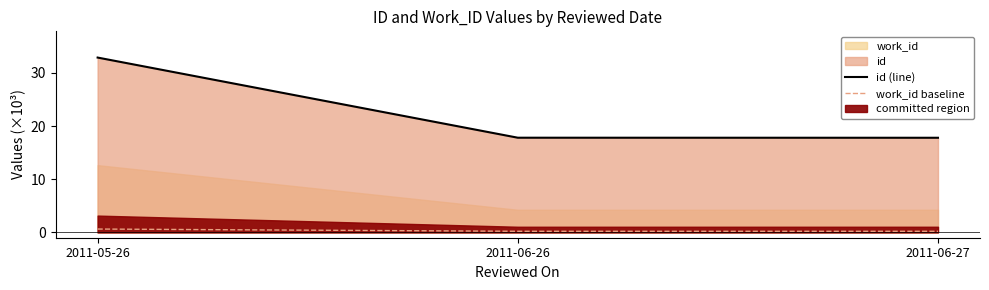

What is the spread (max minus min) of values at 2011-06-27?

17.6